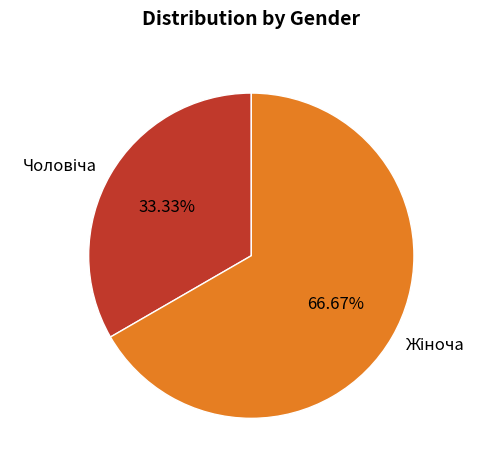

Is there any slice that represents more than half of the pie?

Yes